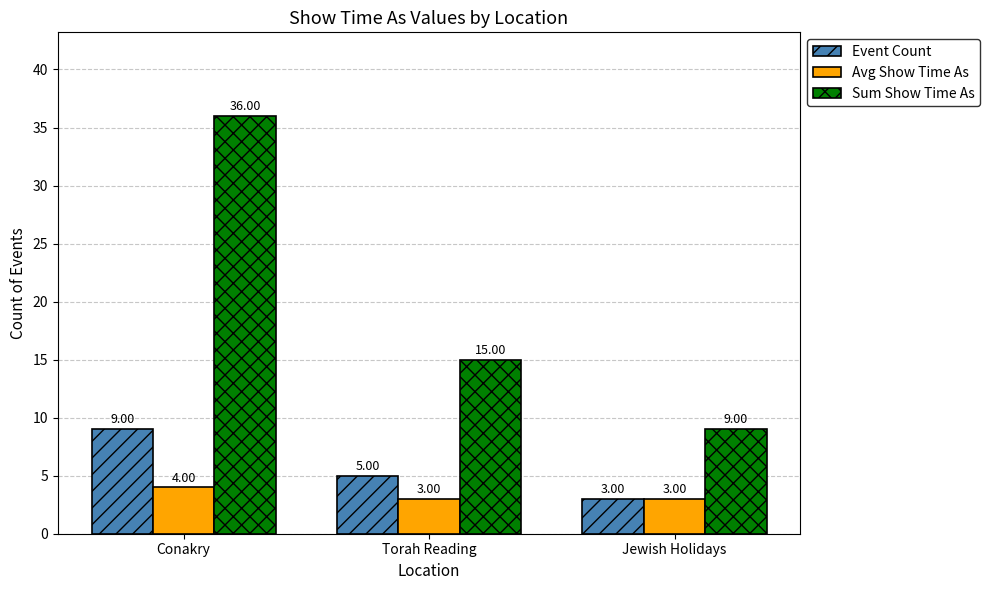

Read the Avg Show Time As value at Jewish Holidays.

3